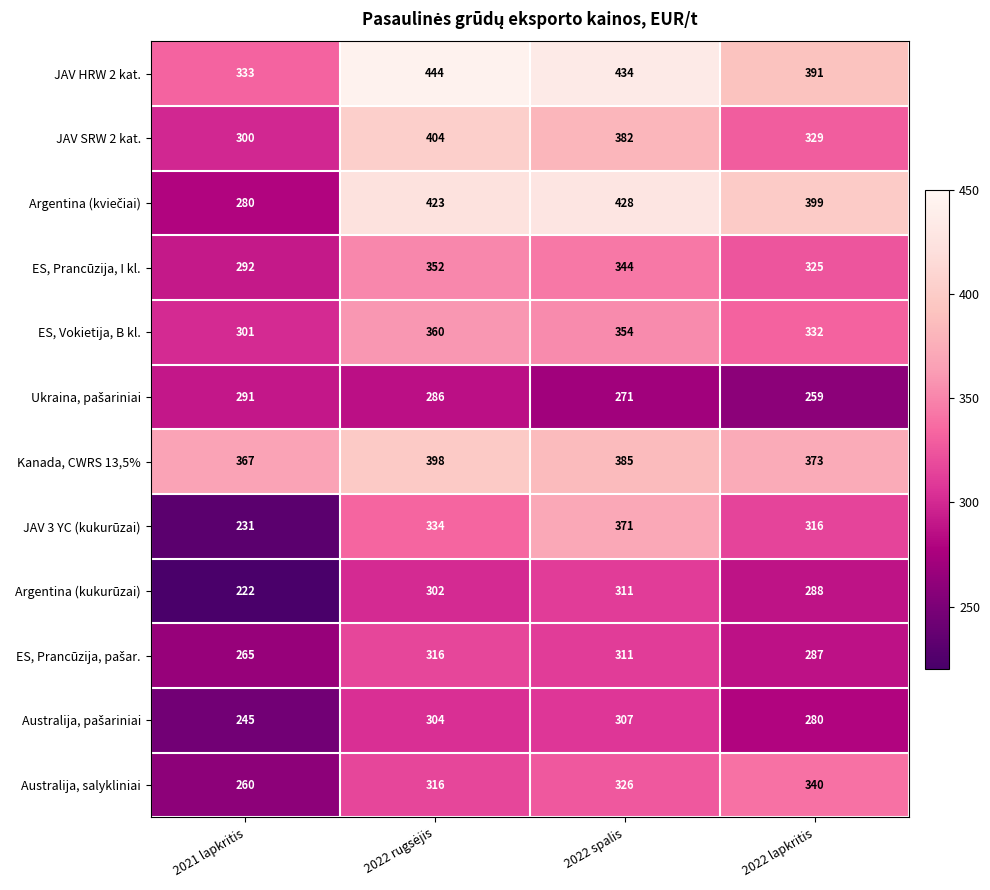

The JAV SRW 2 kat. series shows 300 at 2021 lapkritis. True or false?

True